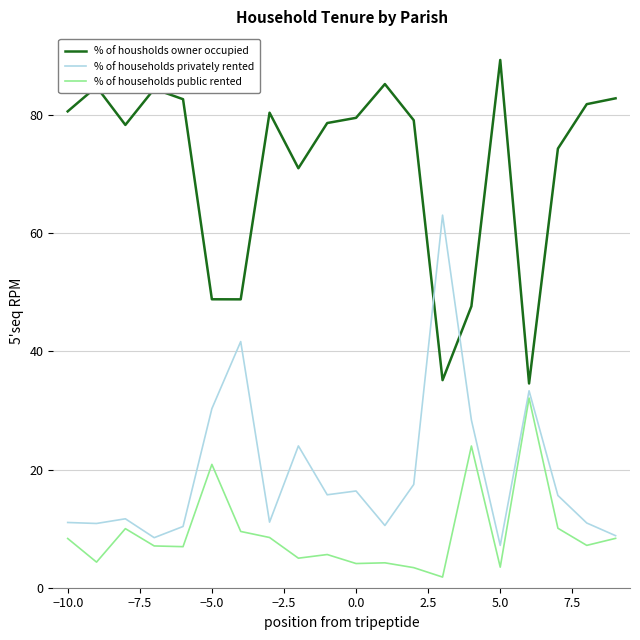

What are all the series names shown in the legend?

% of housholds owner occupied, % of households privately rented, % of households public rented